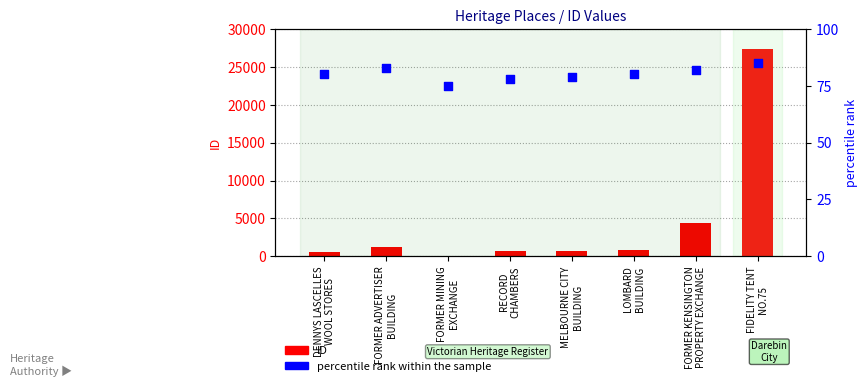

Which series reaches the minimum Y coordinate?

ID